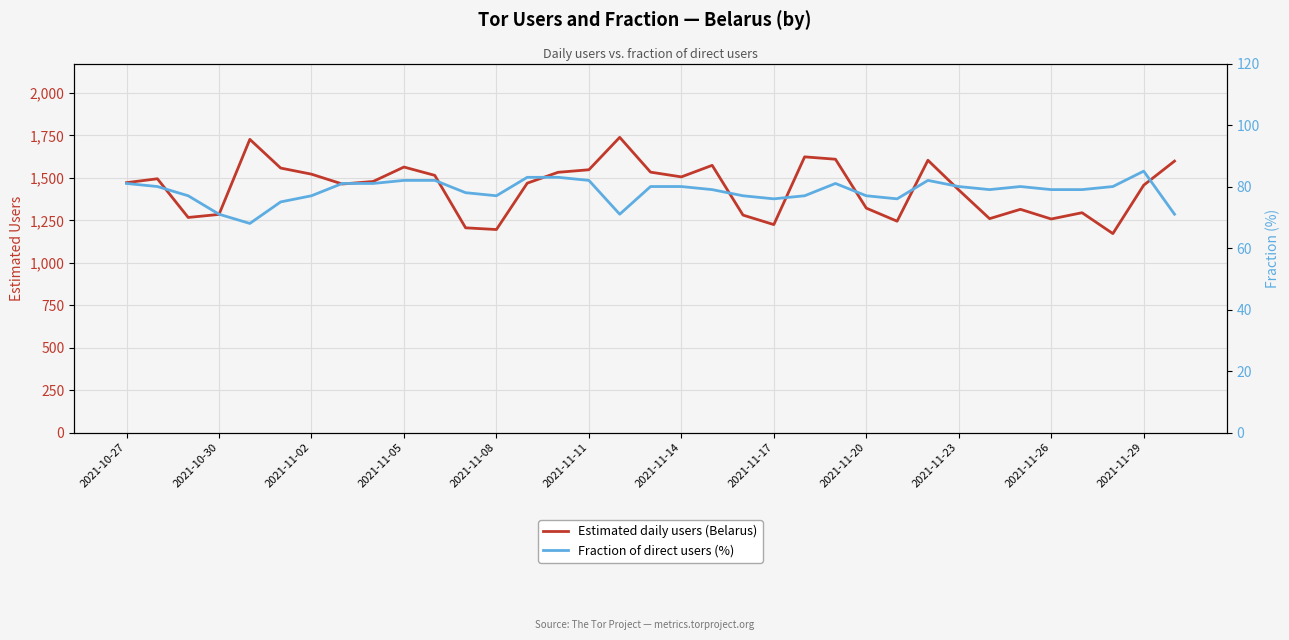

Rank the series at 2021-11-02 from highest to lowest value.

Estimated daily users (Belarus), Fraction of direct users (%)